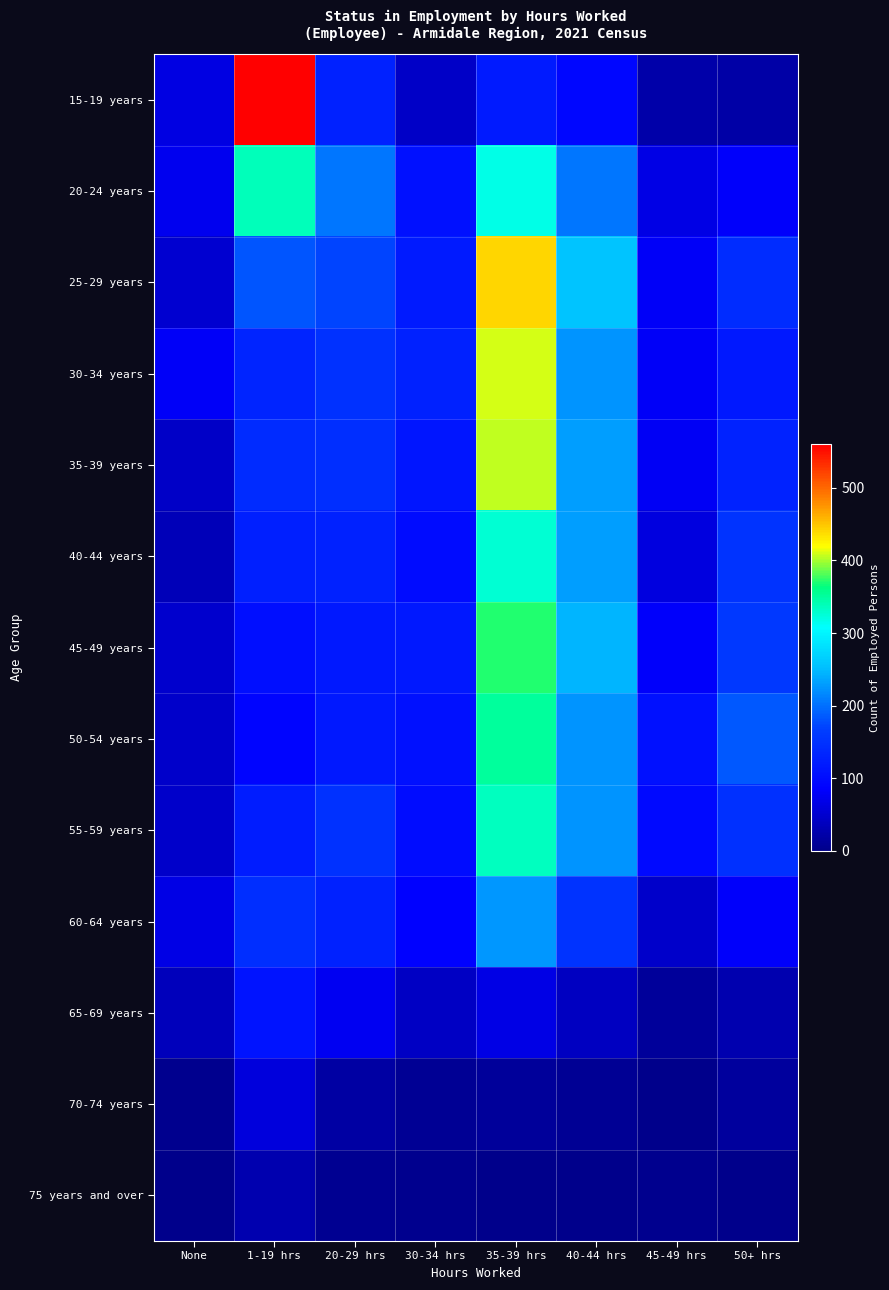

Which series changed the most between 30-34 hrs and 35-39 hrs?

25-29 years